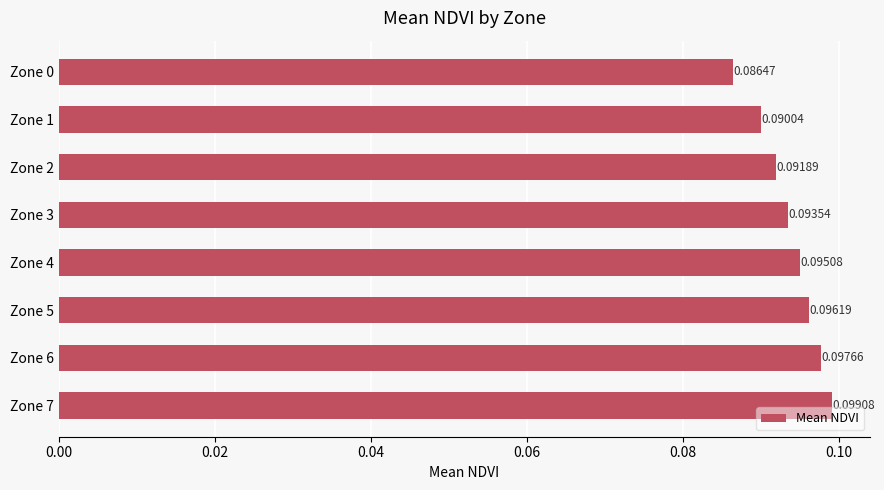

Rank the categories by value from highest to lowest.

Zone 7, Zone 6, Zone 5, Zone 4, Zone 3, Zone 2, Zone 1, Zone 0